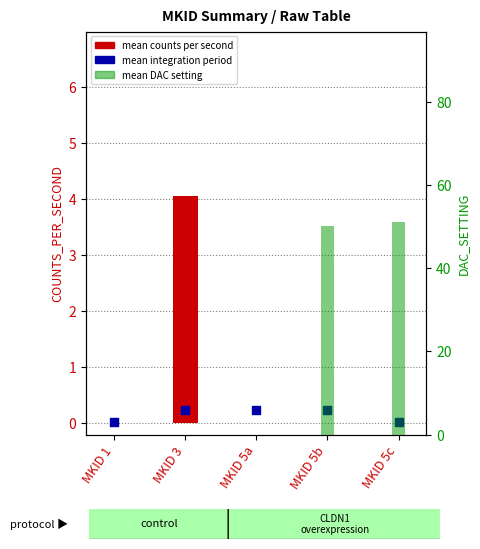

At which category is the sum across all series the highest?

MKID 5c